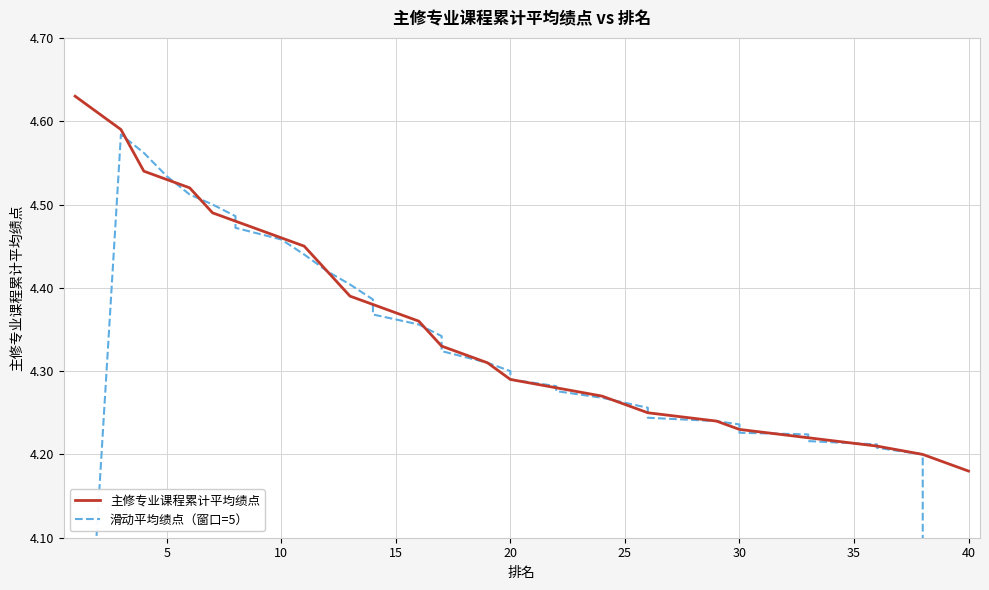

Does the chart have visible grid lines?

Yes